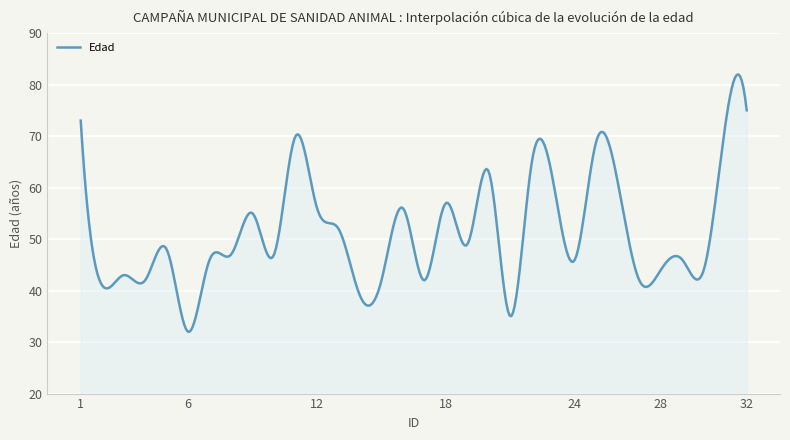

How many lines are shown in the chart?

1